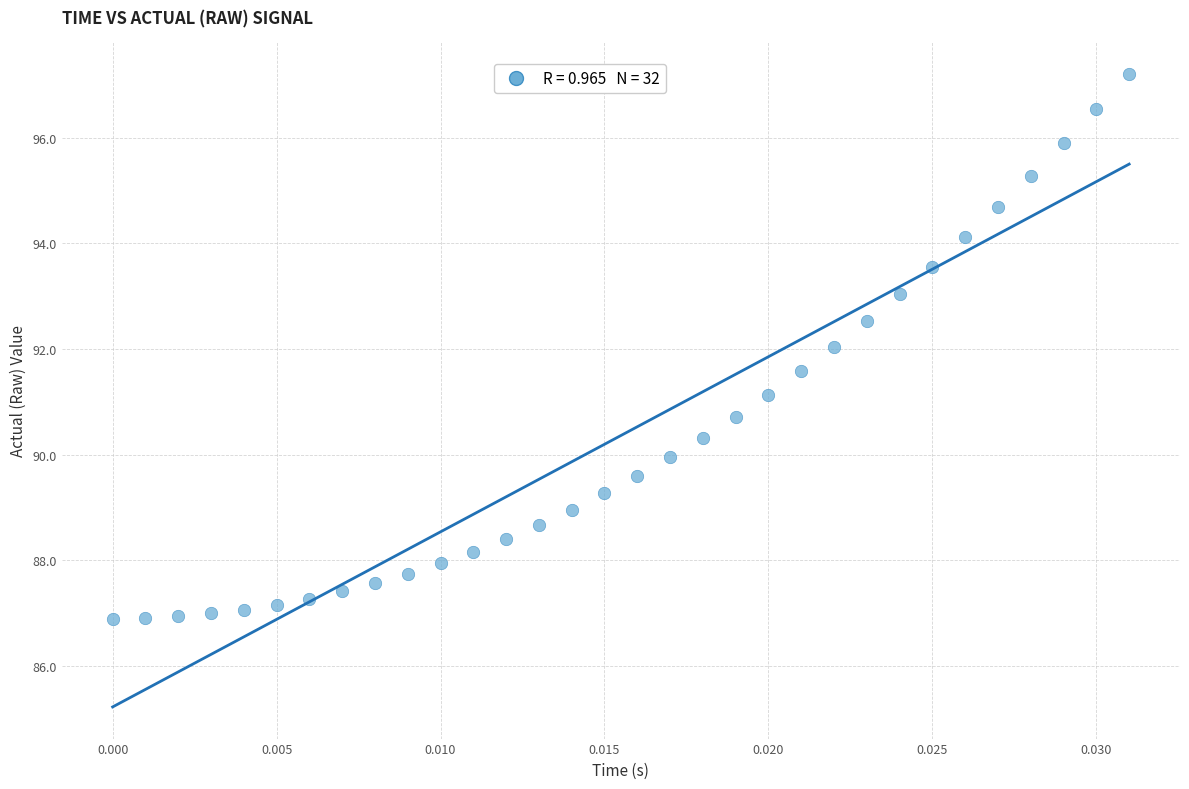

What is the range of Y values (max minus min)?

10.3